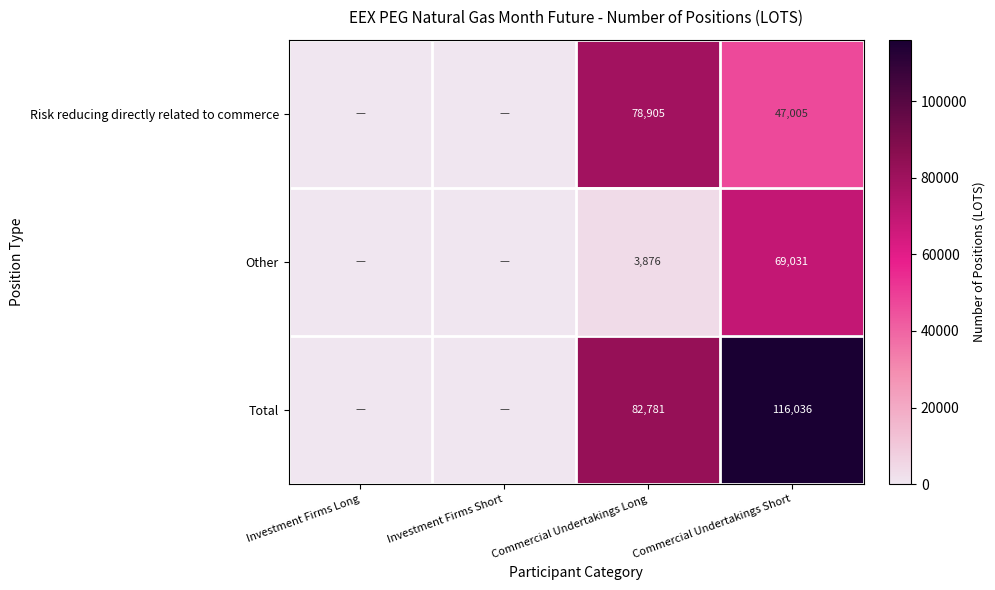

What is the greatest value displayed?

116036.4